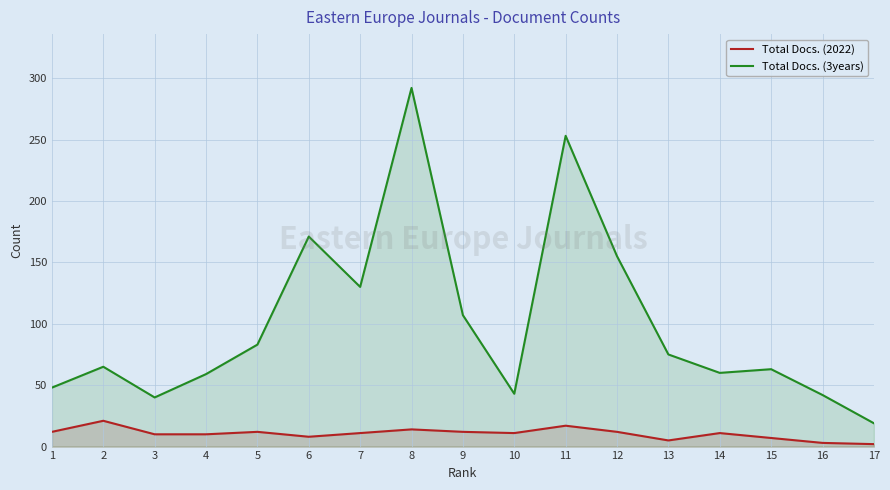

At which label does Total Docs. (3years) first exceed 65?

5